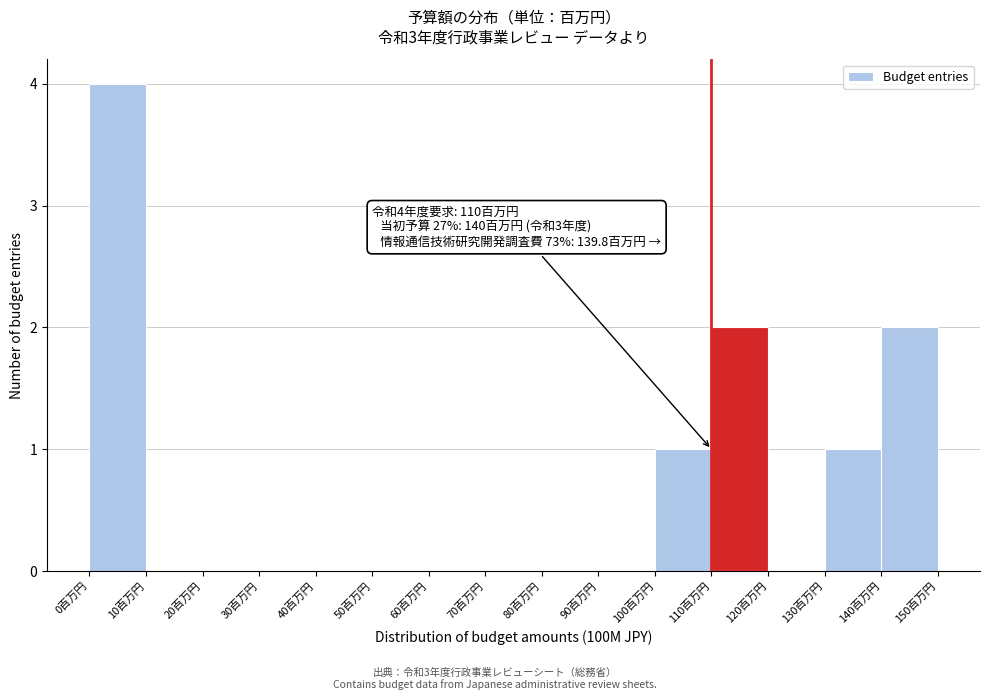

Over which range of the x-axis is the bar tallest?

0 to 10